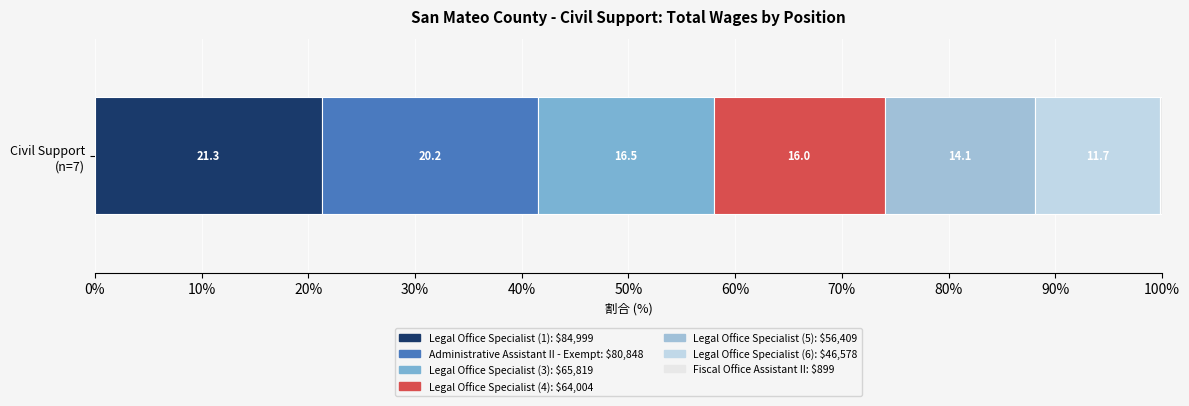

Count the number of categories in the chart.

1